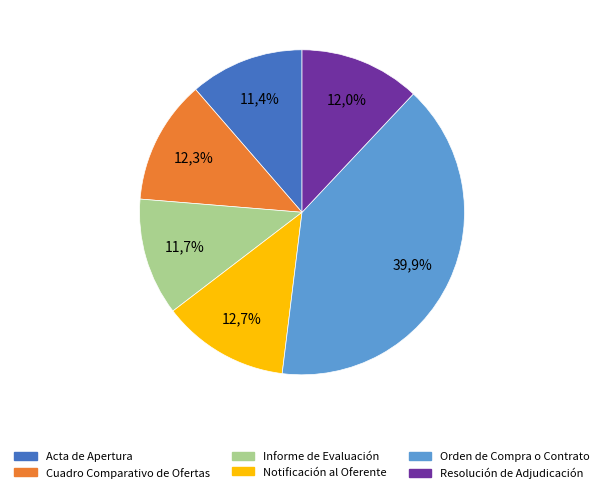

What percentage is the Orden de Compra o Contrato slice, to the nearest percent?

40%